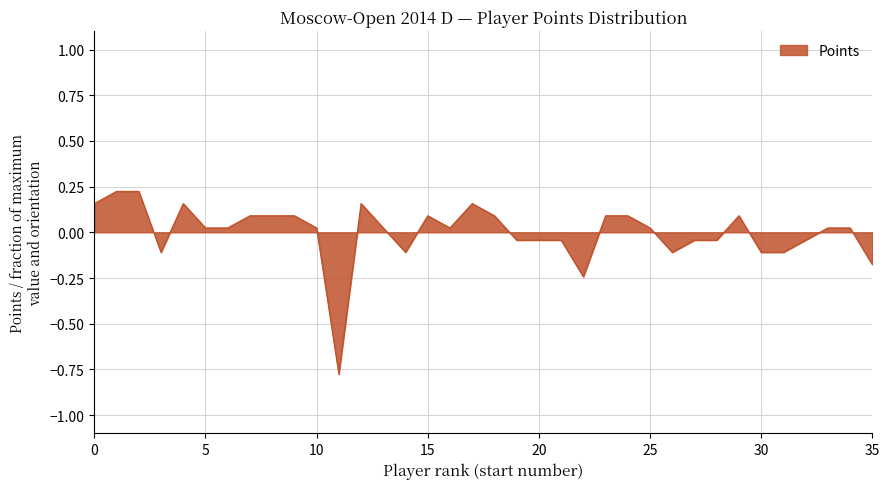

What is the difference between the maximum and minimum values?

1.0